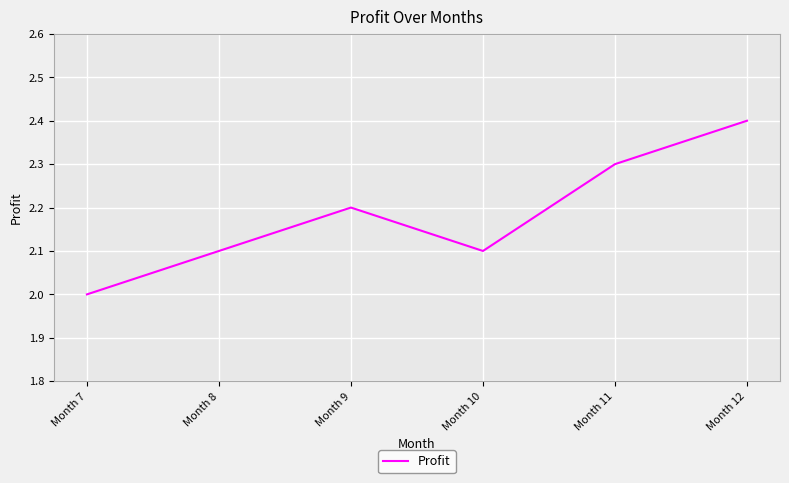

What is the maximum value shown in the chart?

2.4